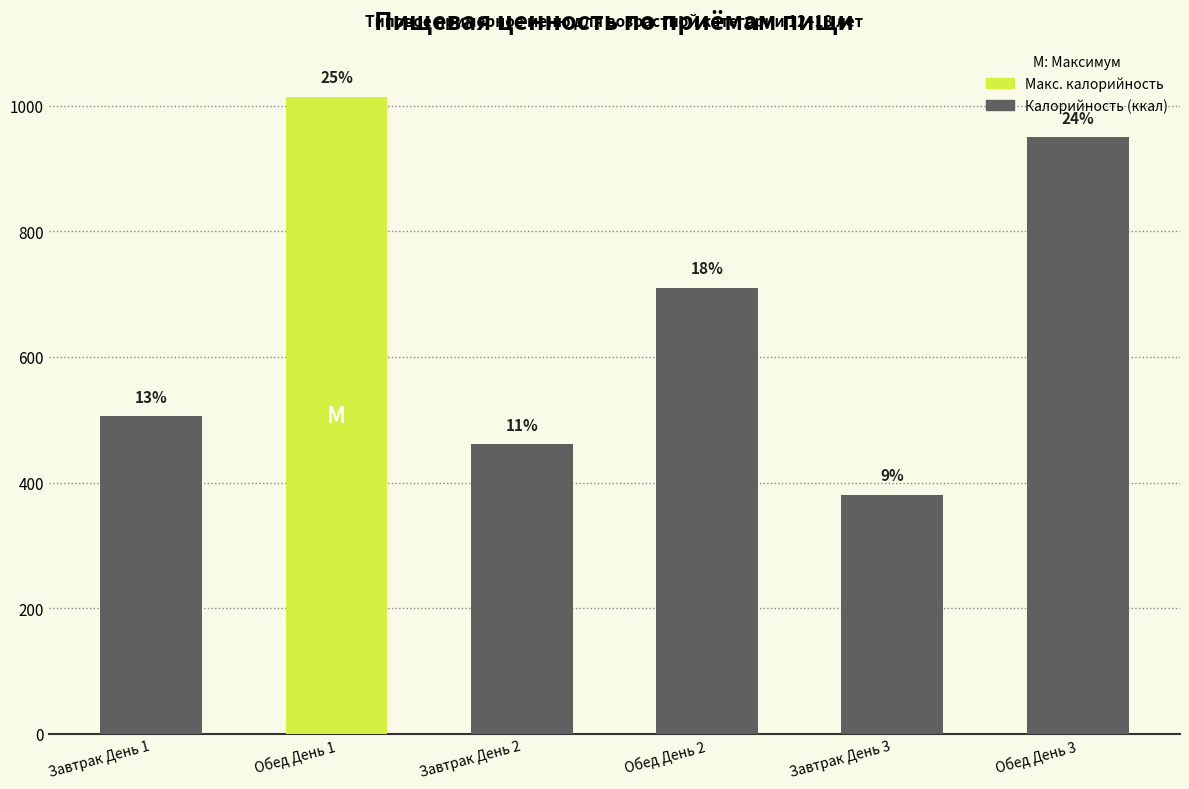

How many bars are there in total?

6